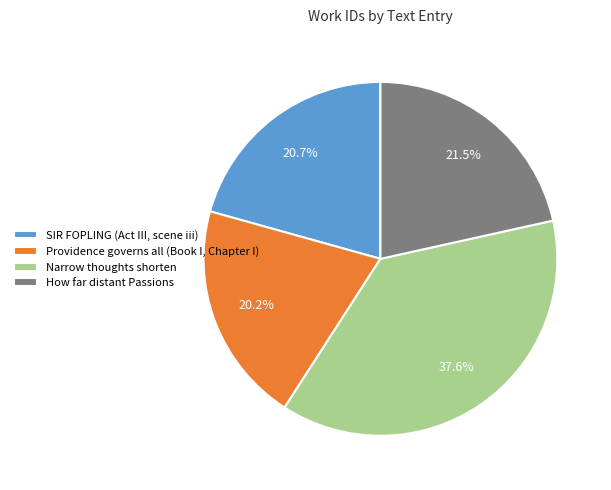

What is the ratio of the value at SIR FOPLING (Act III, scene iii) to the value at Narrow thoughts shorten?

0.6